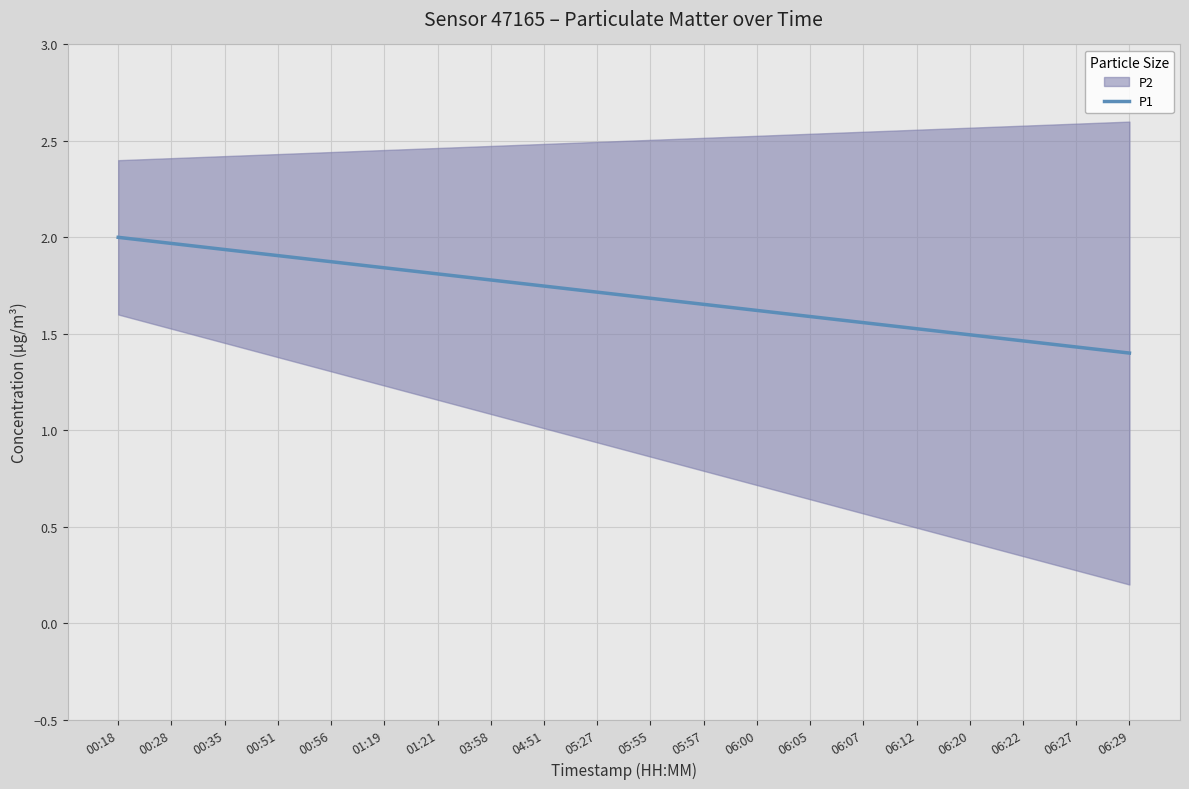

Between 00:51 and 00:35, which is larger?

00:35